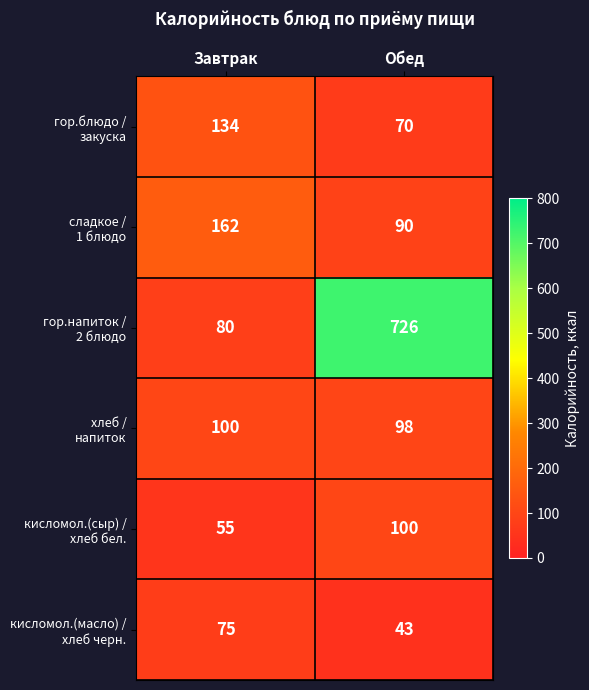

What is the total value across all series at Завтрак?

606